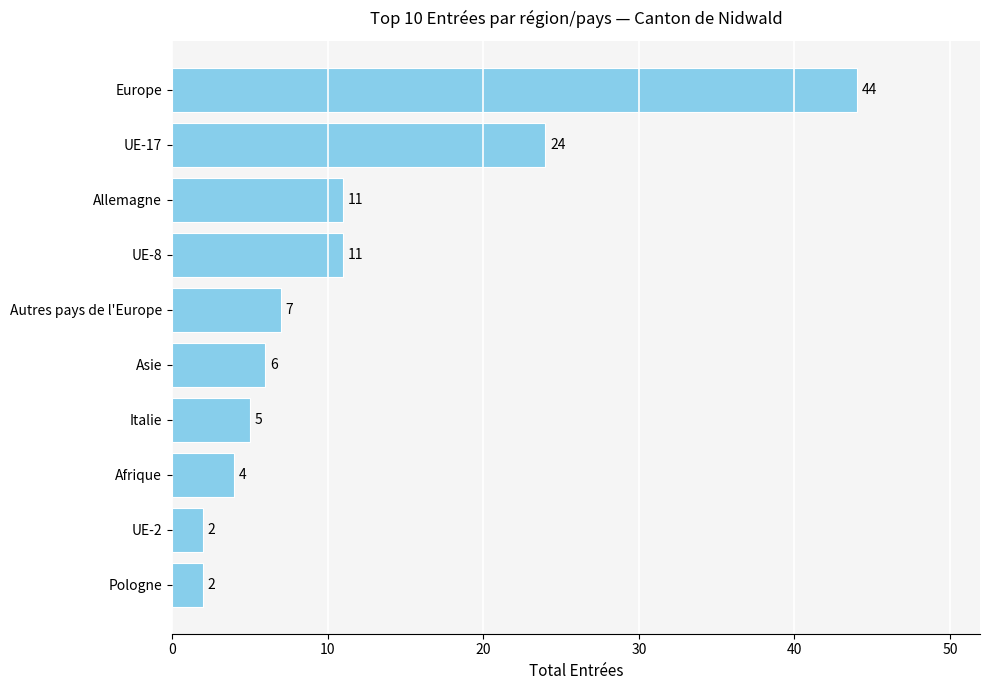

What position from the top is Autres pays de l'Europe?

5